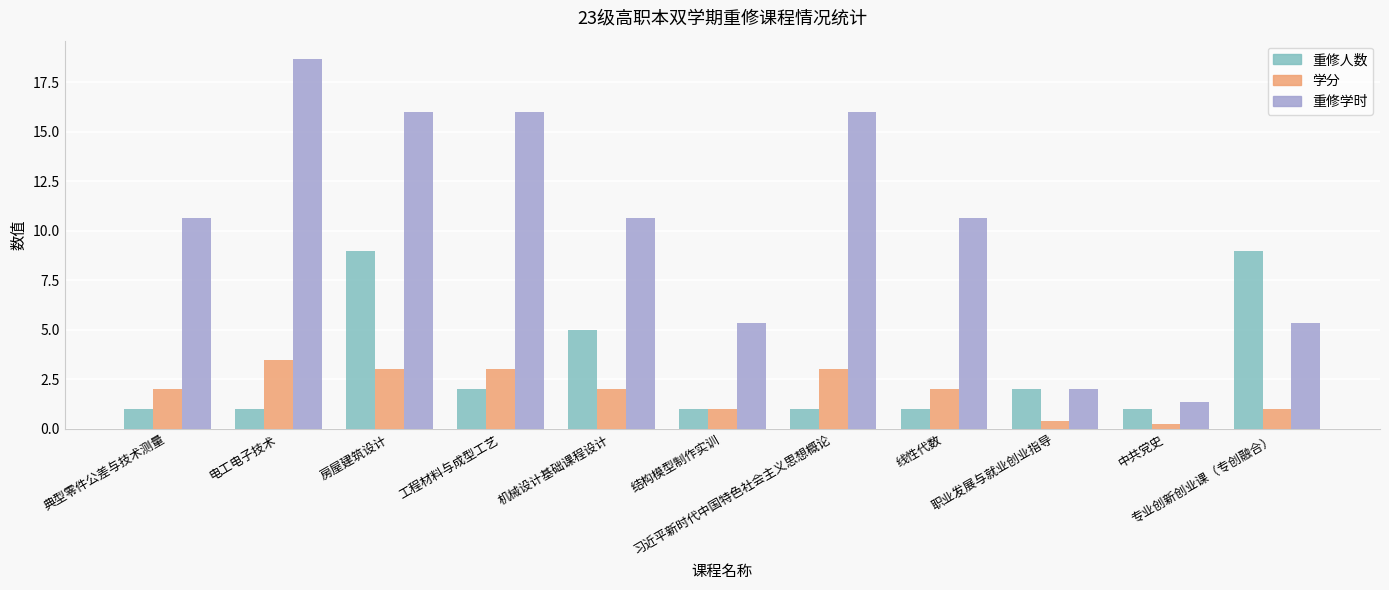

The 重修人数 series shows 1.0 at 电工电子技术. True or false?

True